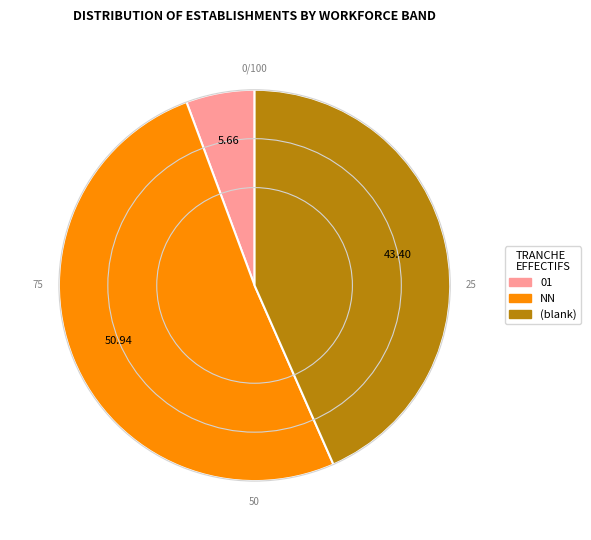

Is there any slice that represents more than half of the pie?

Yes